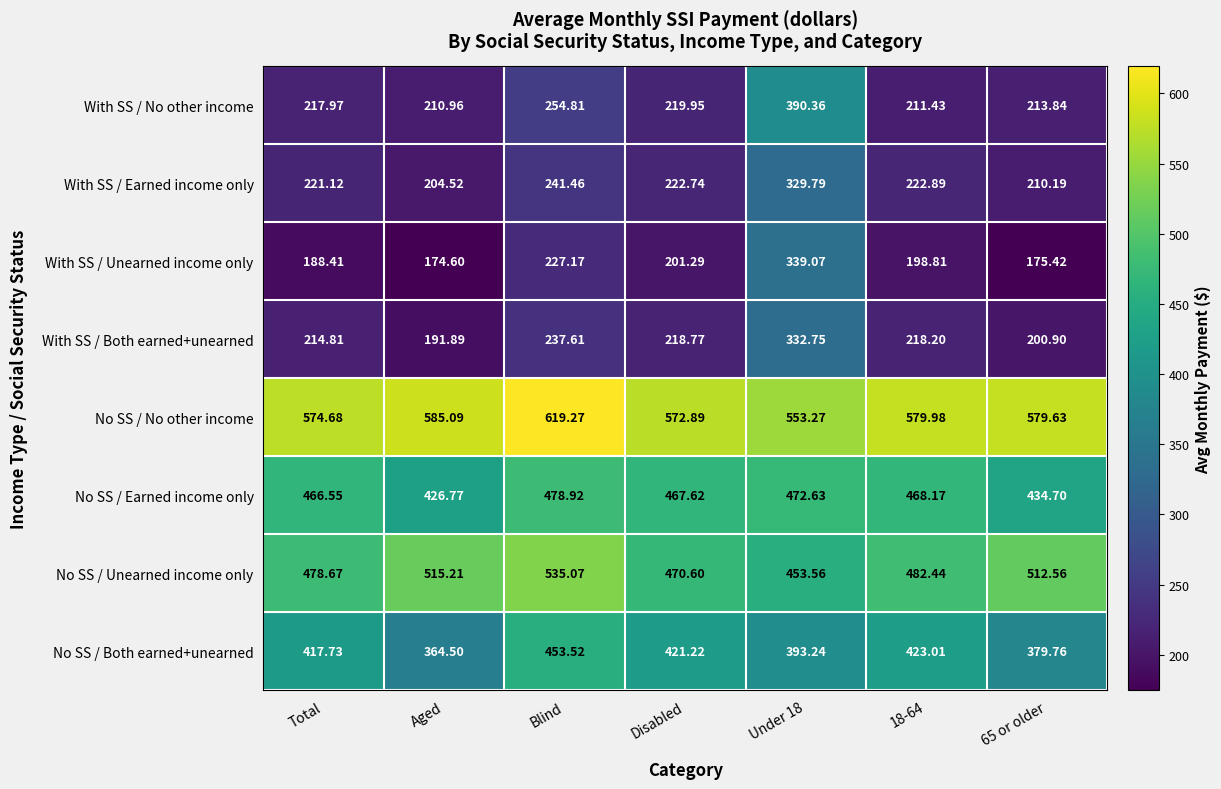

Which series has the largest total across all categories?

No SS / No other income